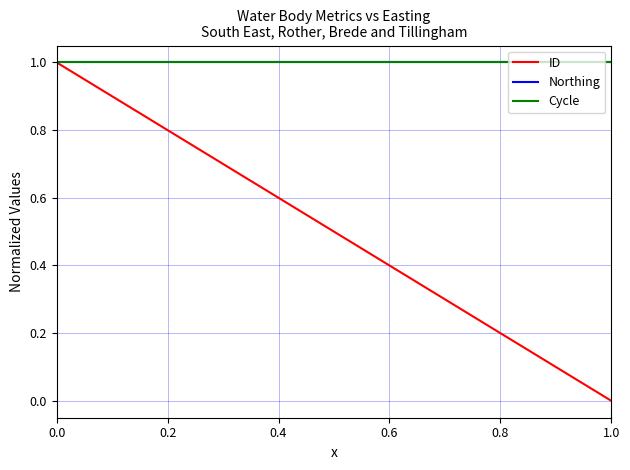

How many lines are shown in the chart?

3